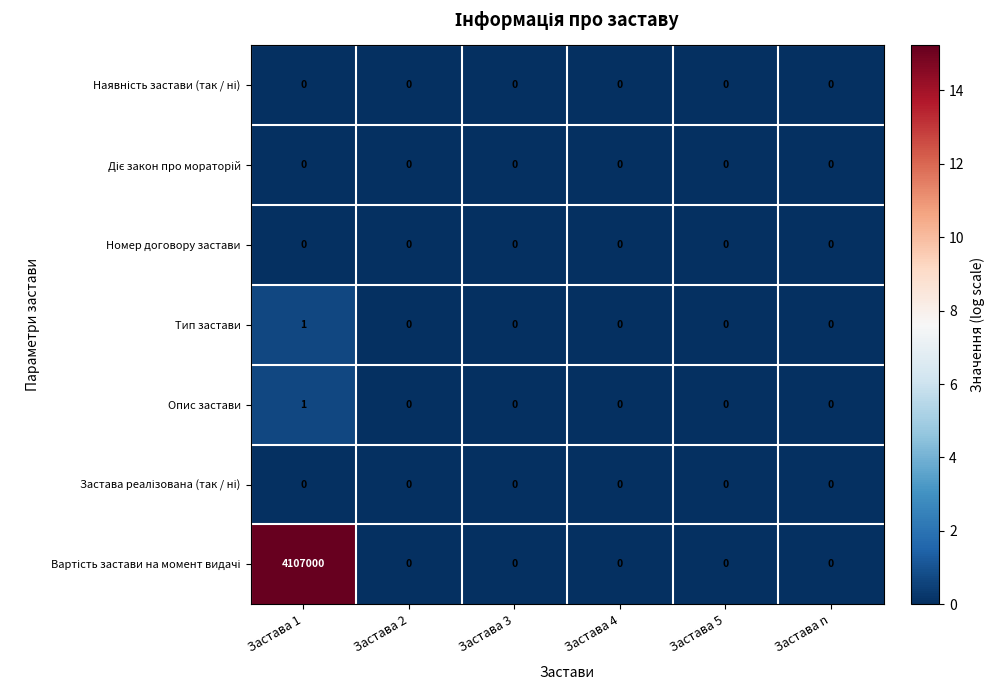

Count the number of data series in this chart.

7